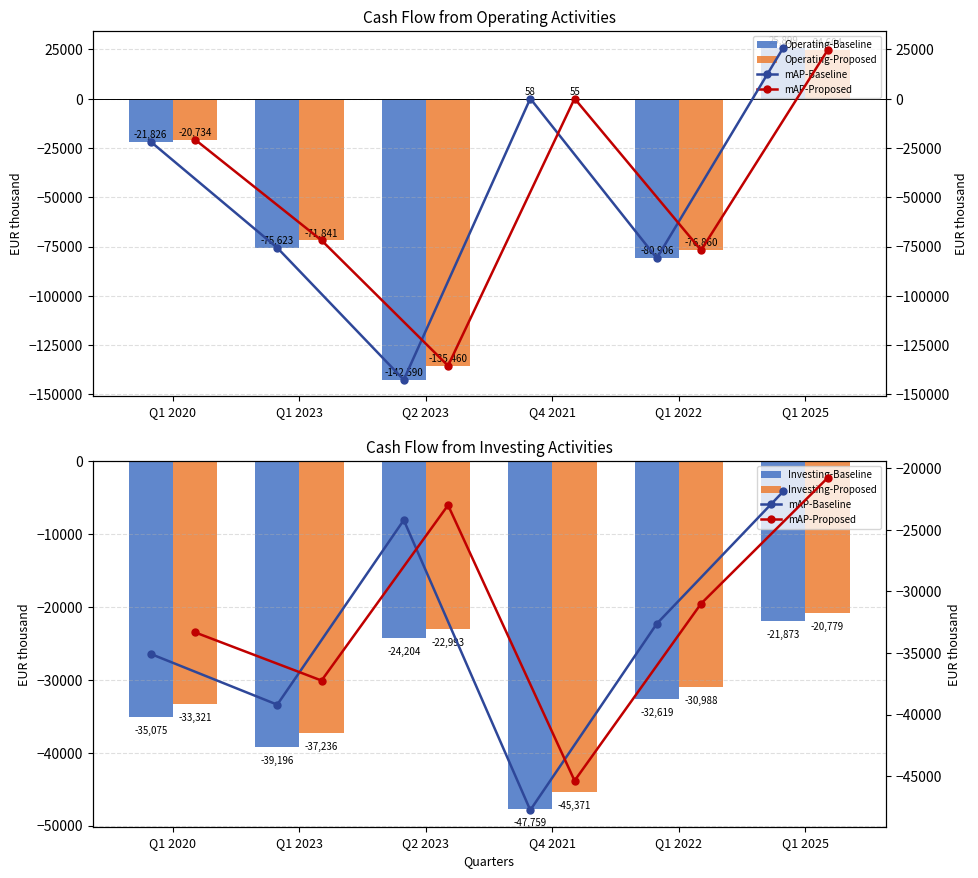

What is the difference between the maximum and minimum values in the mAP-Proposed series?

24591.7